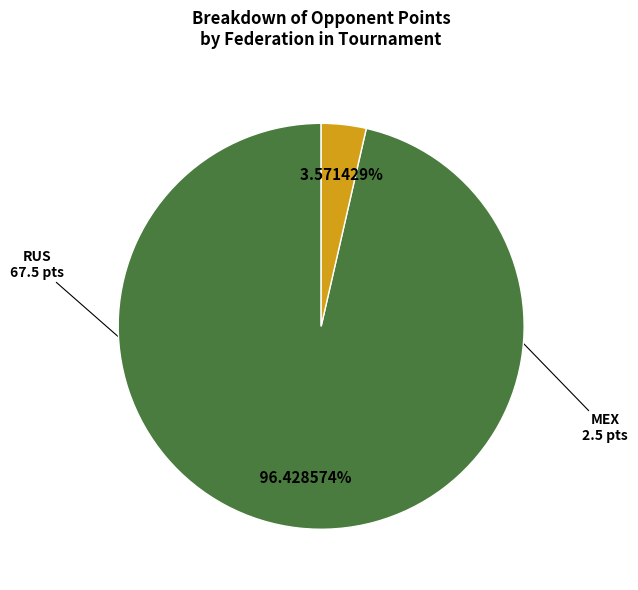

Rank the categories by value from highest to lowest.

RUS, MEX